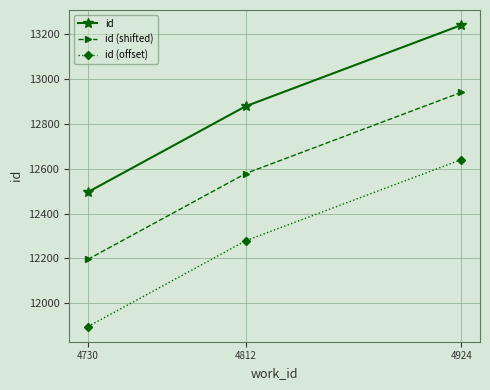

What is the difference between the highest and lowest values at 4730?

600